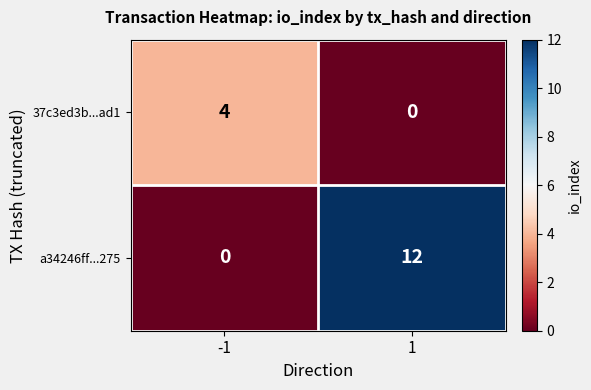

How many categories are shown in the chart?

2